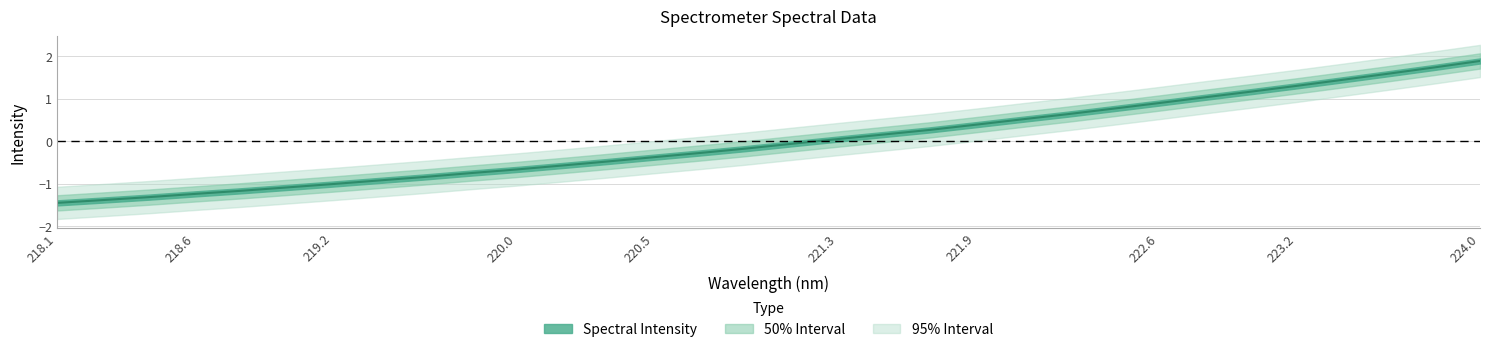

What position from the left is 220.7354?

15